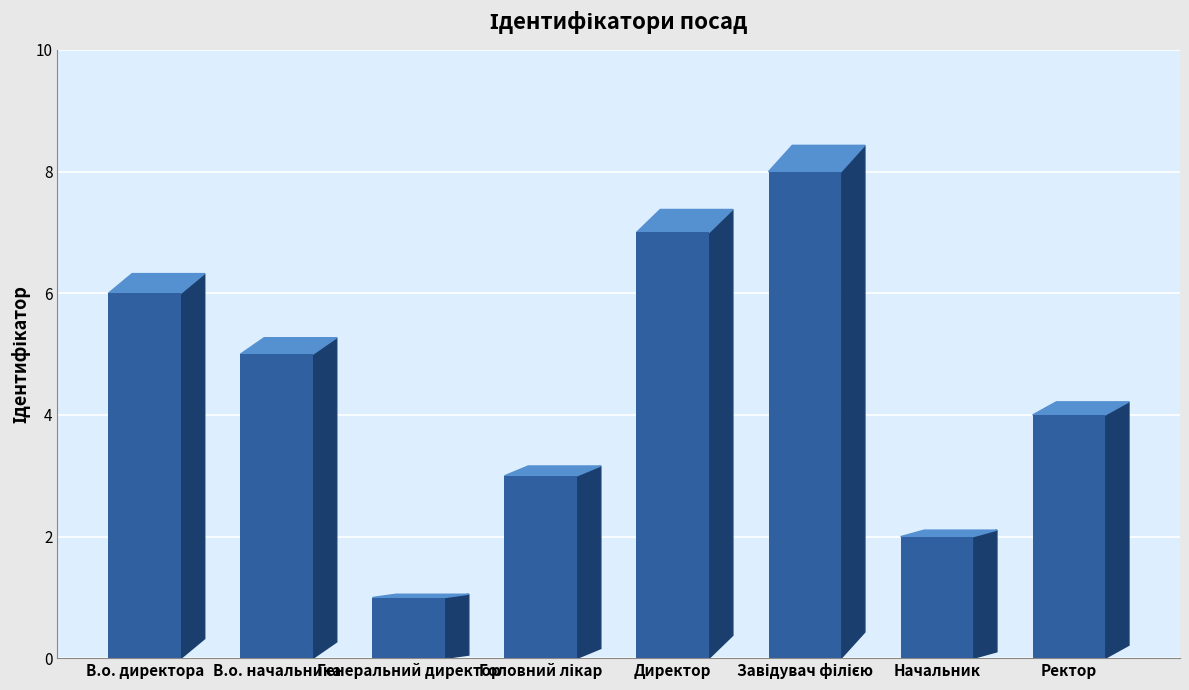

What is the difference between the maximum and minimum values?

7